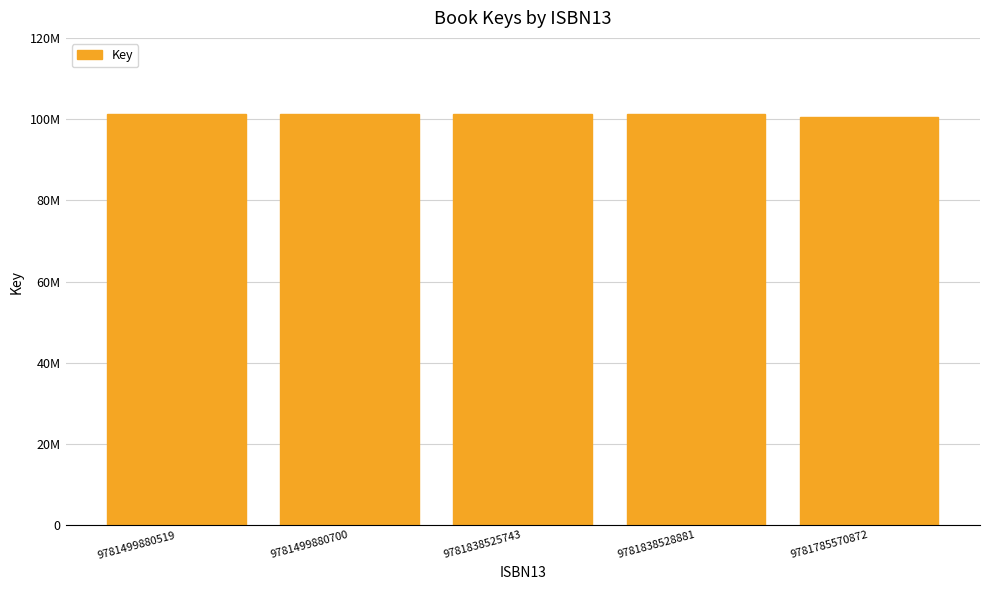

List the labels in order of value, smallest first.

9781785570872, 9781499880519, 9781499880700, 9781838525743, 9781838528881